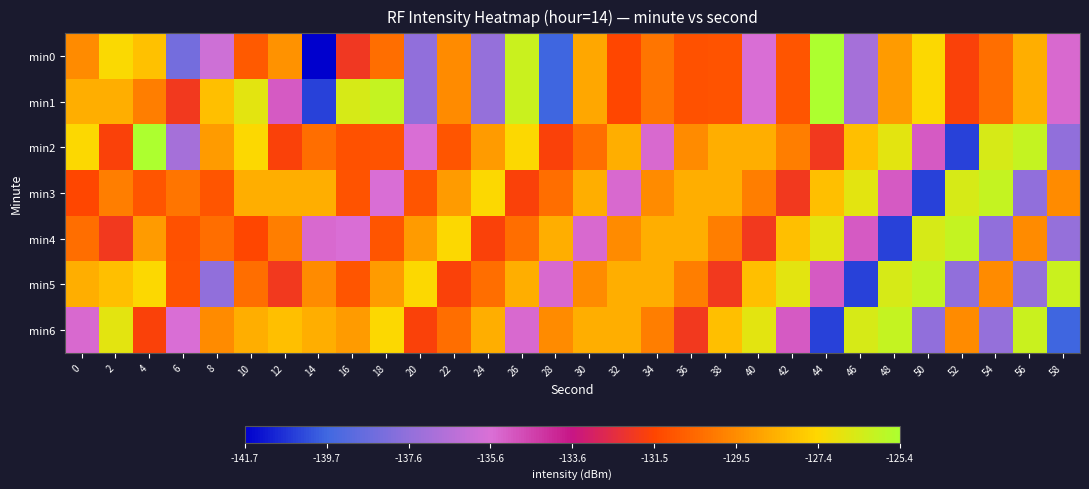

What is the greatest value displayed?

-125.4